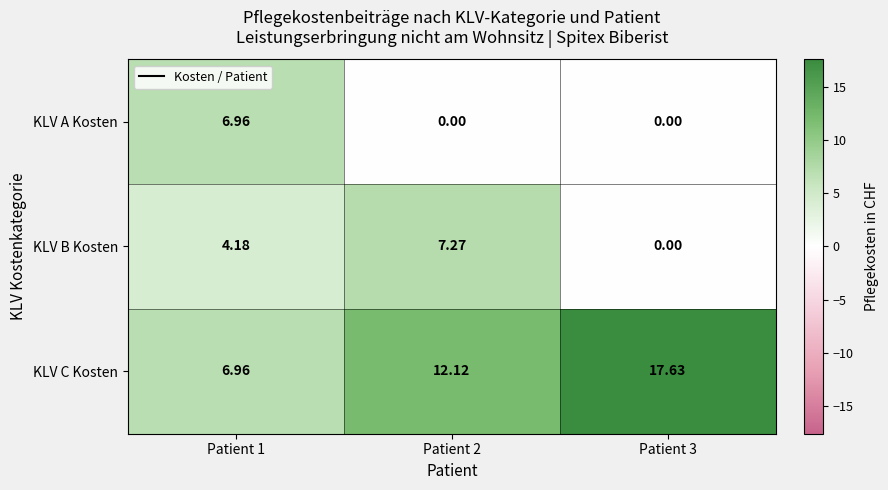

List the series in order of their peak value, highest first.

KLV C Kosten, KLV B Kosten, KLV A Kosten